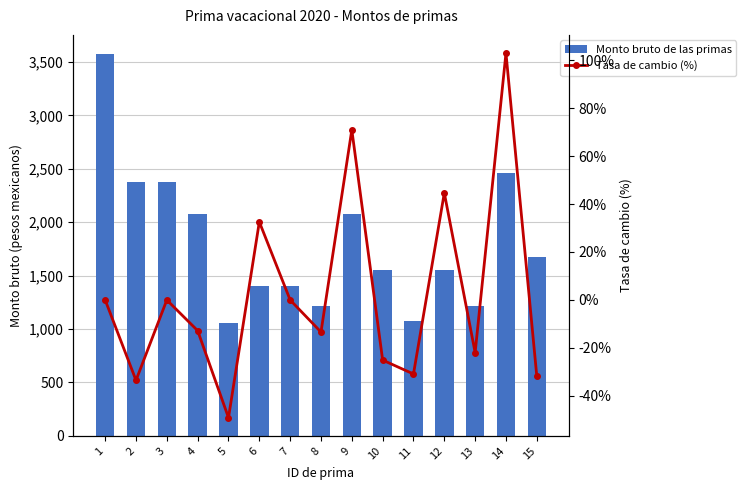

Between 14 and 8, which is larger?

14